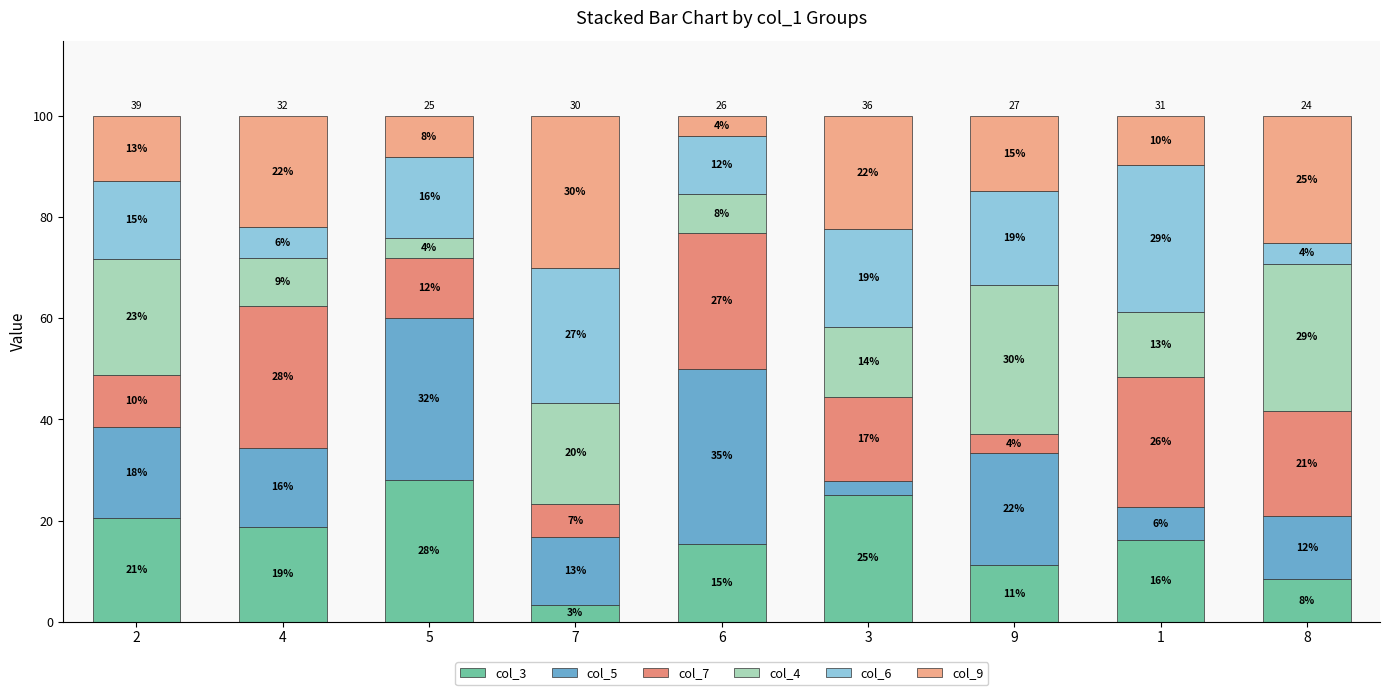

What is the difference between the col_3 values at 1 and 4?

2.6